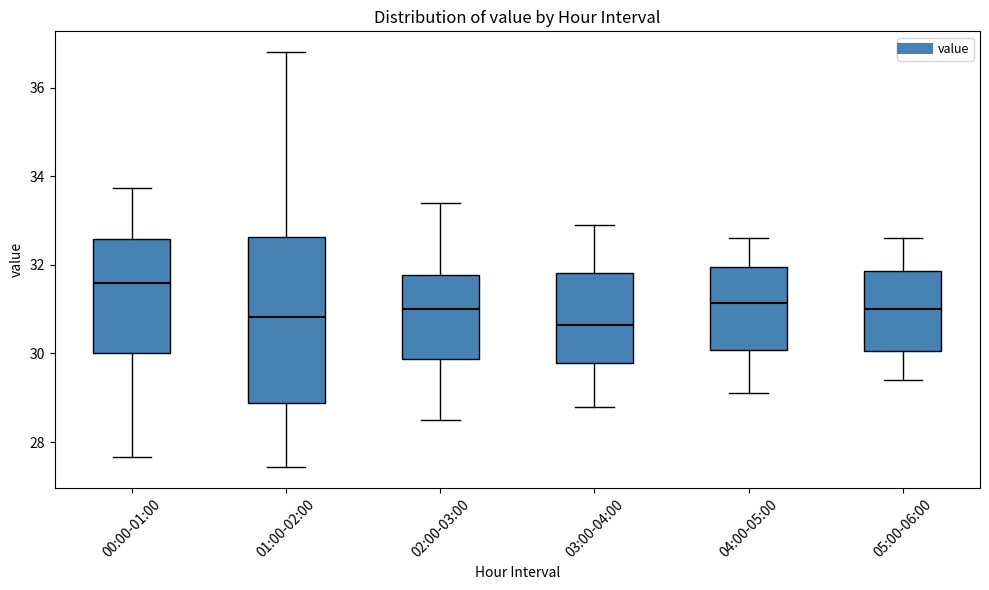

Reading left to right, read every box against the y-axis: the position of its median line, the range the box covers, and the ends of its whiskers. The values are not printed on the chart, so give them approximately, as read against the axis.

00:00-01:00: median 31.6, box 30.0 to 32.6, whiskers 27.6 to 33.8
01:00-02:00: median 30.8, box 28.8 to 32.6, whiskers 27.4 to 36.8
02:00-03:00: median 31.0, box 29.8 to 31.8, whiskers 28.6 to 33.4
03:00-04:00: median 30.6, box 29.8 to 31.8, whiskers 28.8 to 33.0
04:00-05:00: median 31.2, box 30.0 to 32.0, whiskers 29.2 to 32.6
05:00-06:00: median 31.0, box 30.0 to 31.8, whiskers 29.4 to 32.6